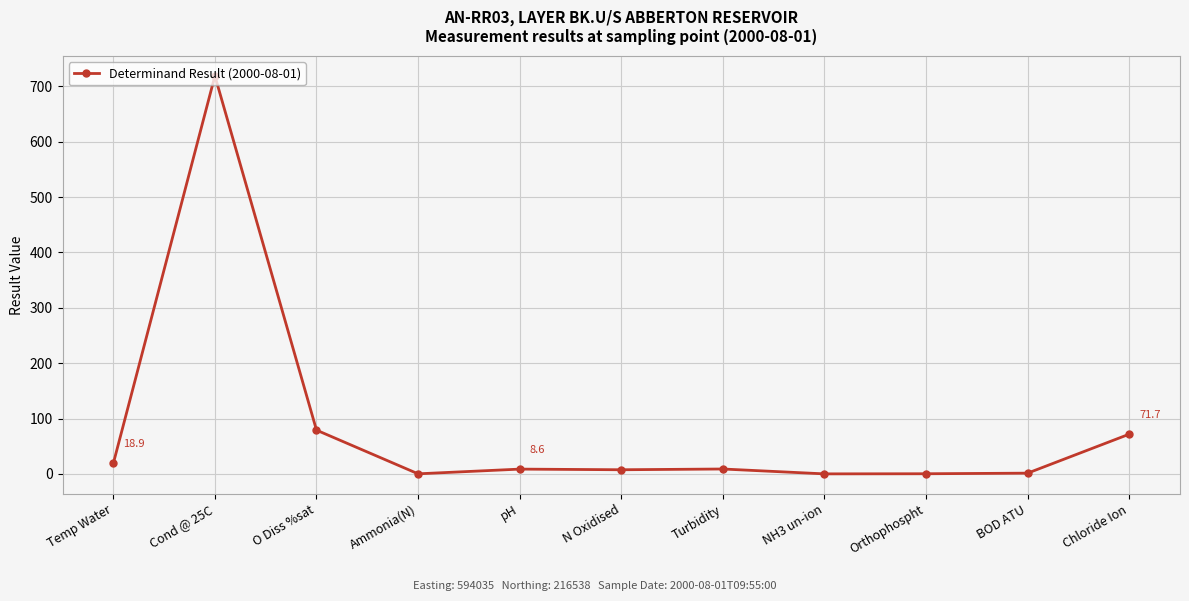

What is the greatest value displayed?

719.0